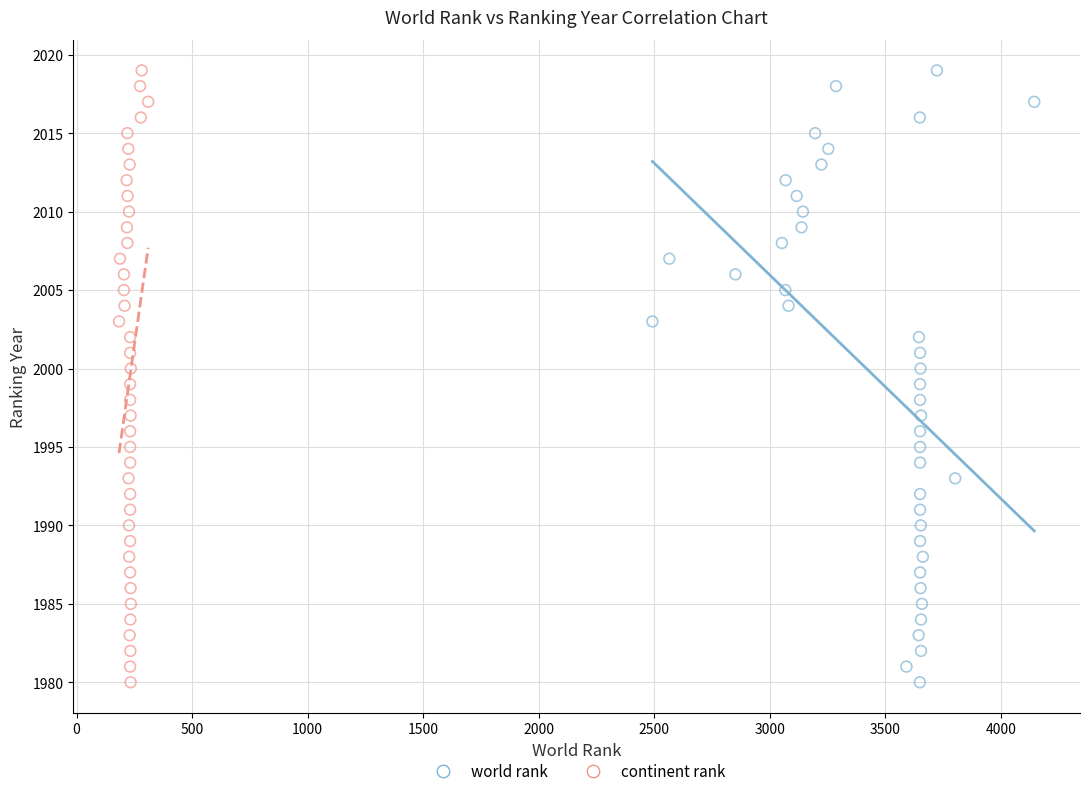

What are all the series names shown in the legend?

world rank, continent rank